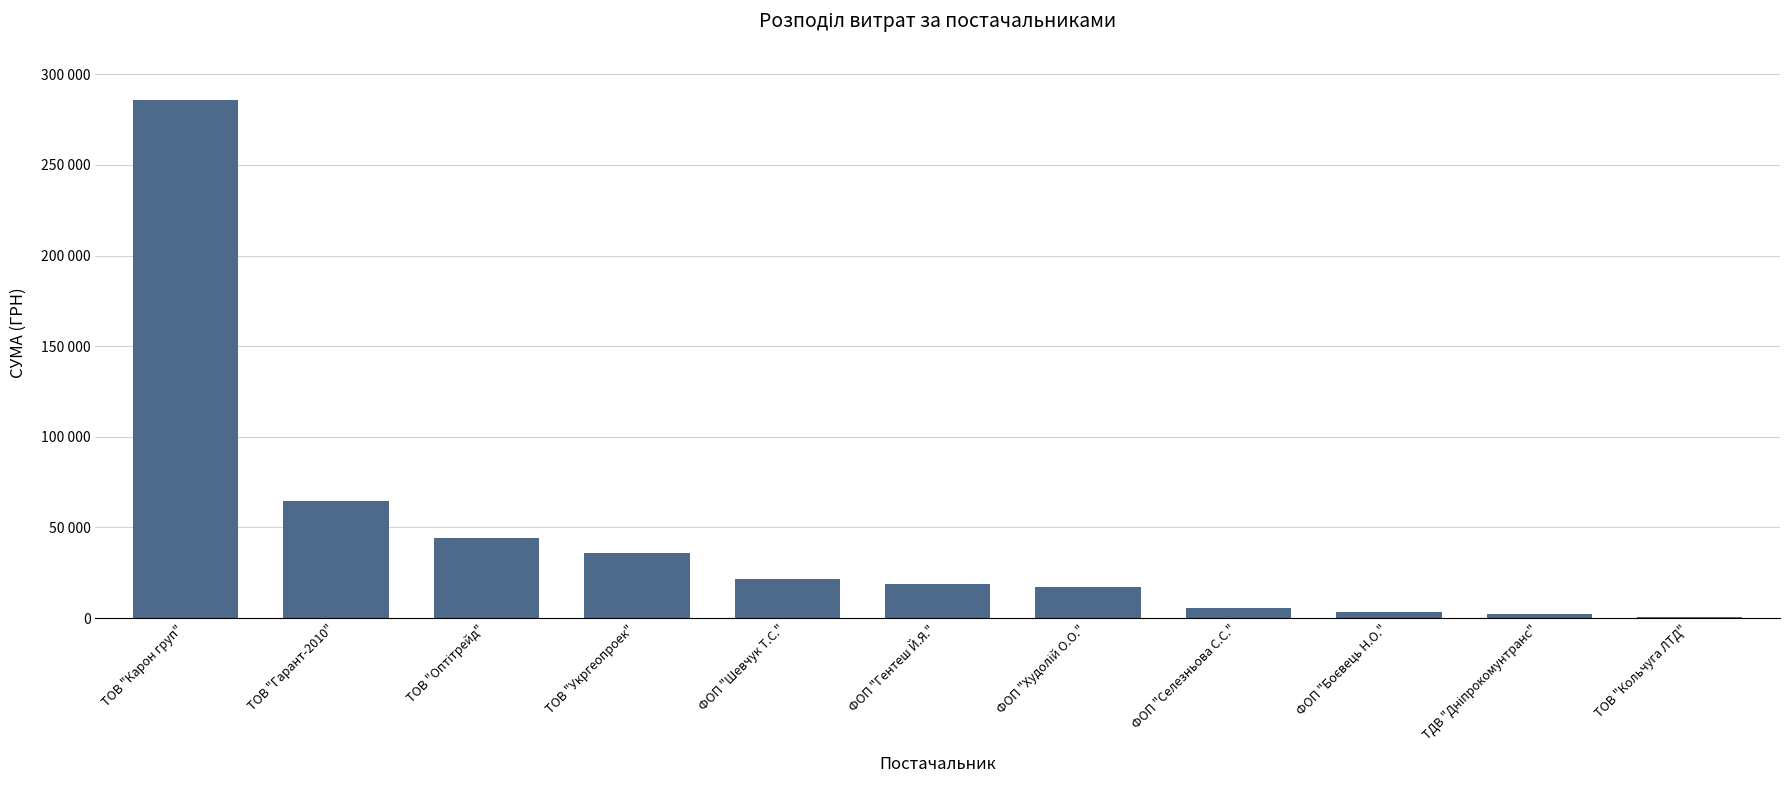

What is the sum of the values at ТОВ "Укргеопроек" and ФОП "Худолій О.О."?

53272.4